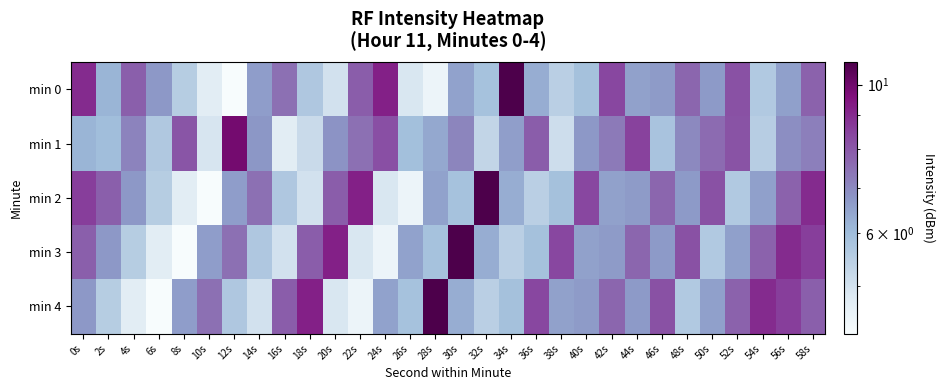

List the series in order of their peak value, highest first.

min 0, min 2, min 3, min 4, min 1